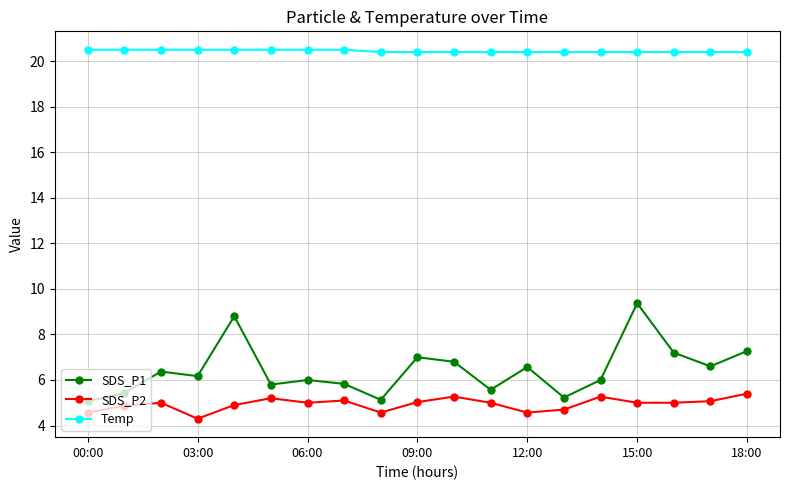

Is this an area chart (filled region under the line)?

No